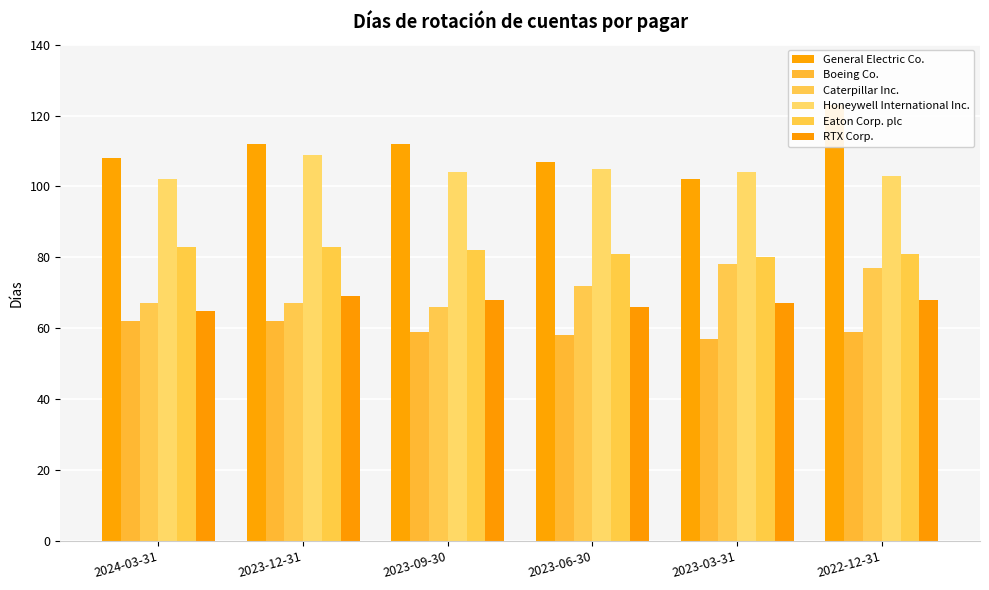

At which category is the sum across all series the highest?

2022-12-31